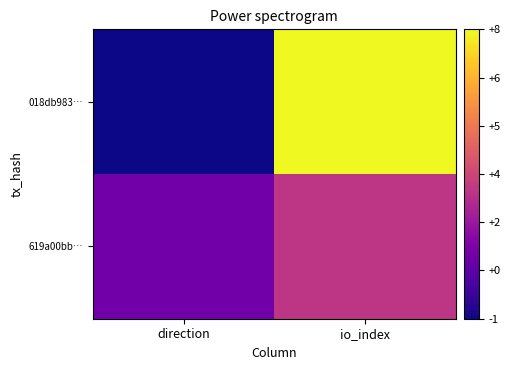

Rank the series by their maximum value, from highest to lowest.

018db983…, 619a00bb…